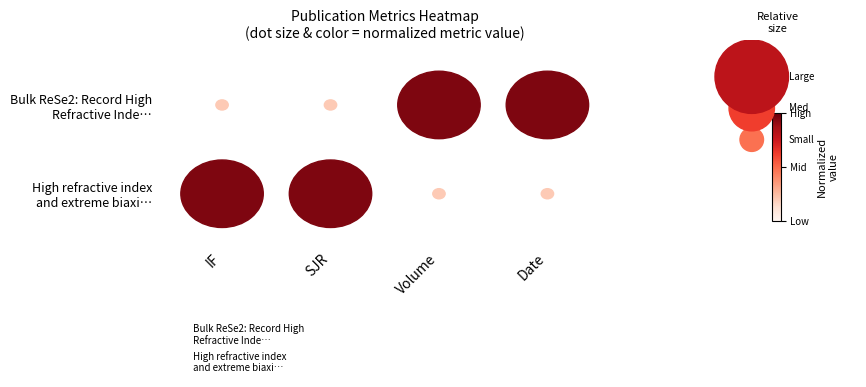

The Bulk ReSe2: Record High
Refractive Inde… series shows 0 at IF. True or false?

True